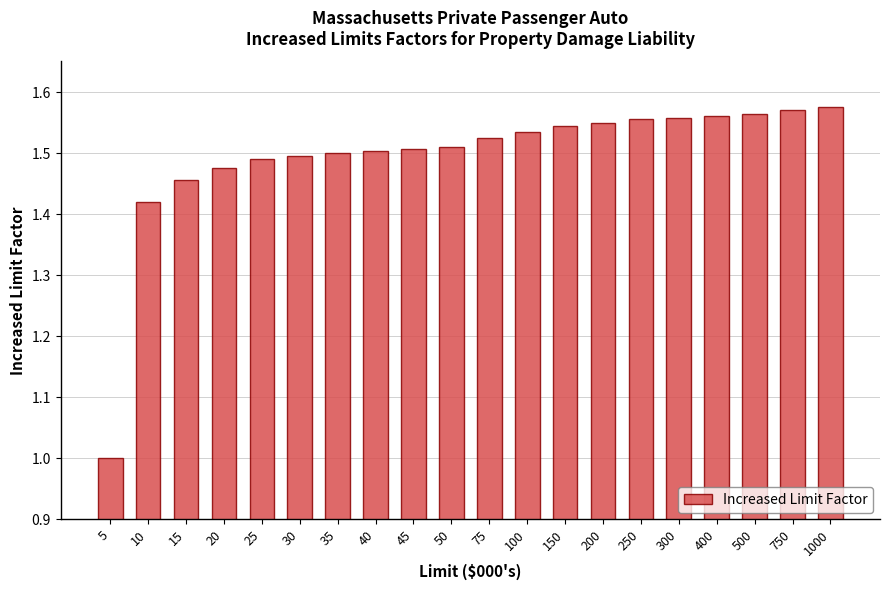

The value at 20 is 0.9. True or false?

False